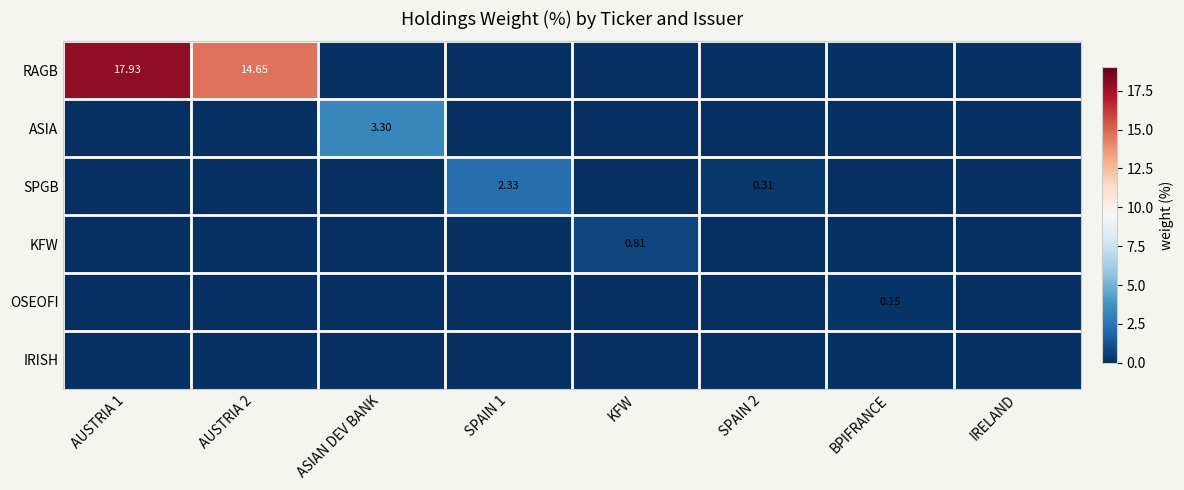

Which series has the largest total across all categories?

RAGB